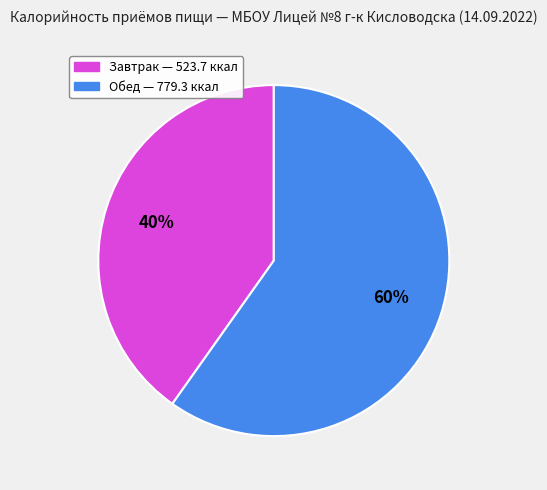

Which has a higher value, Обед or Завтрак?

Обед